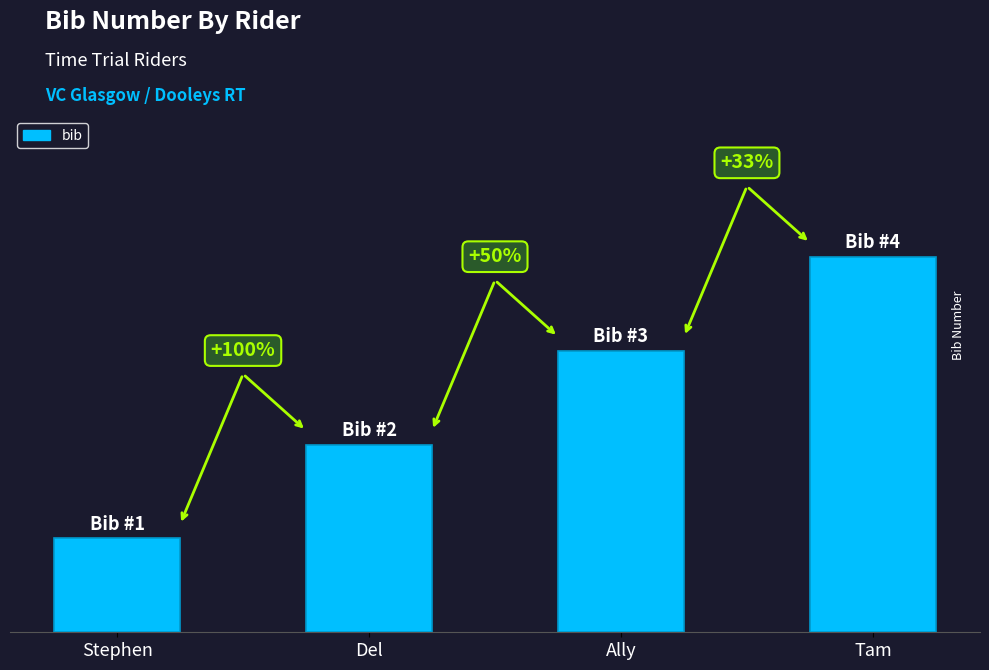

What is the change in value from Ally to Tam?

+1